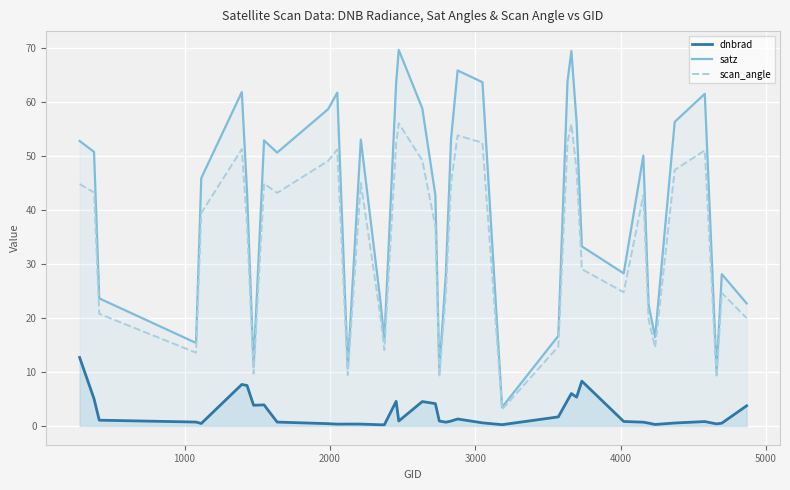

At how many categories does at least one series exceed 53?

15